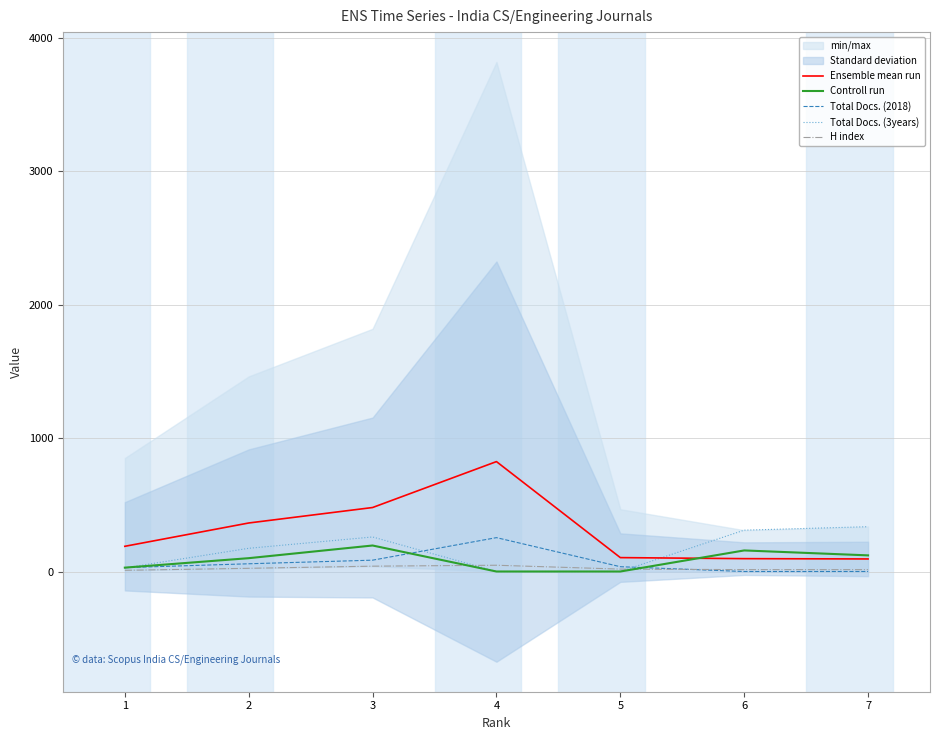

What is the value of the Ensemble mean run point at the 6th from the left?

96.4